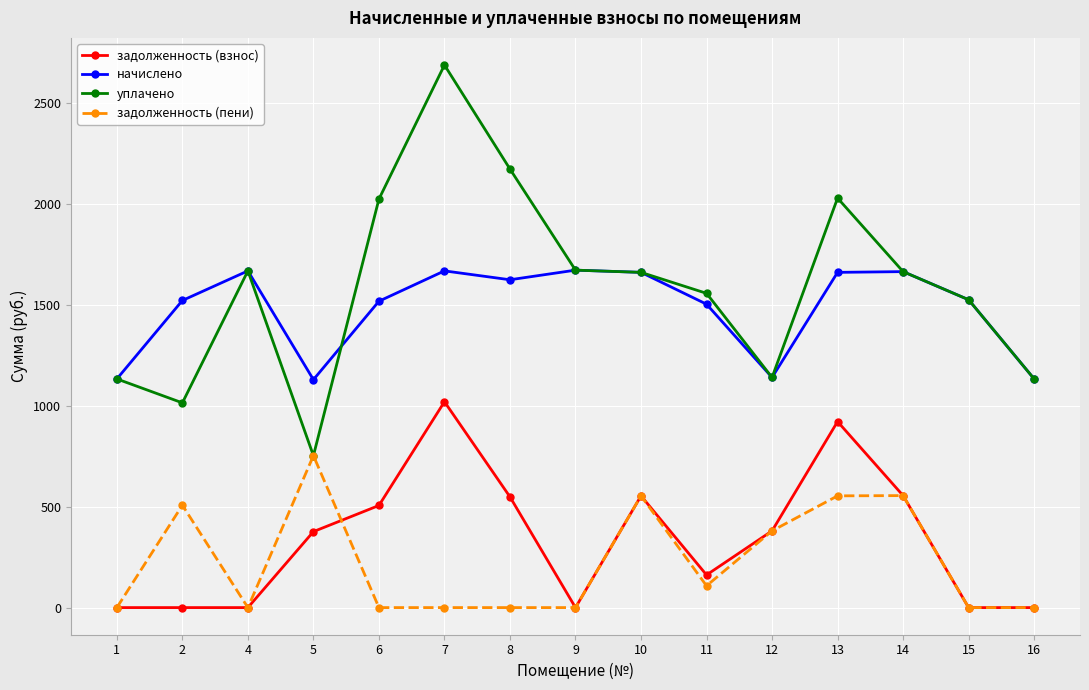

Is this an area chart (filled region under the line)?

No